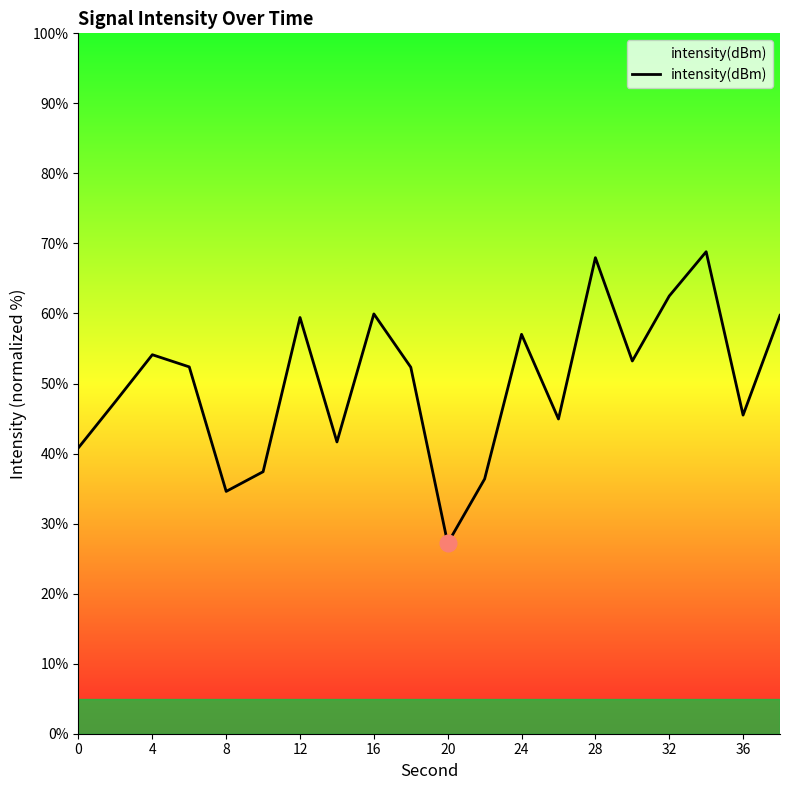

What is the minimum value shown in the chart?

27.2